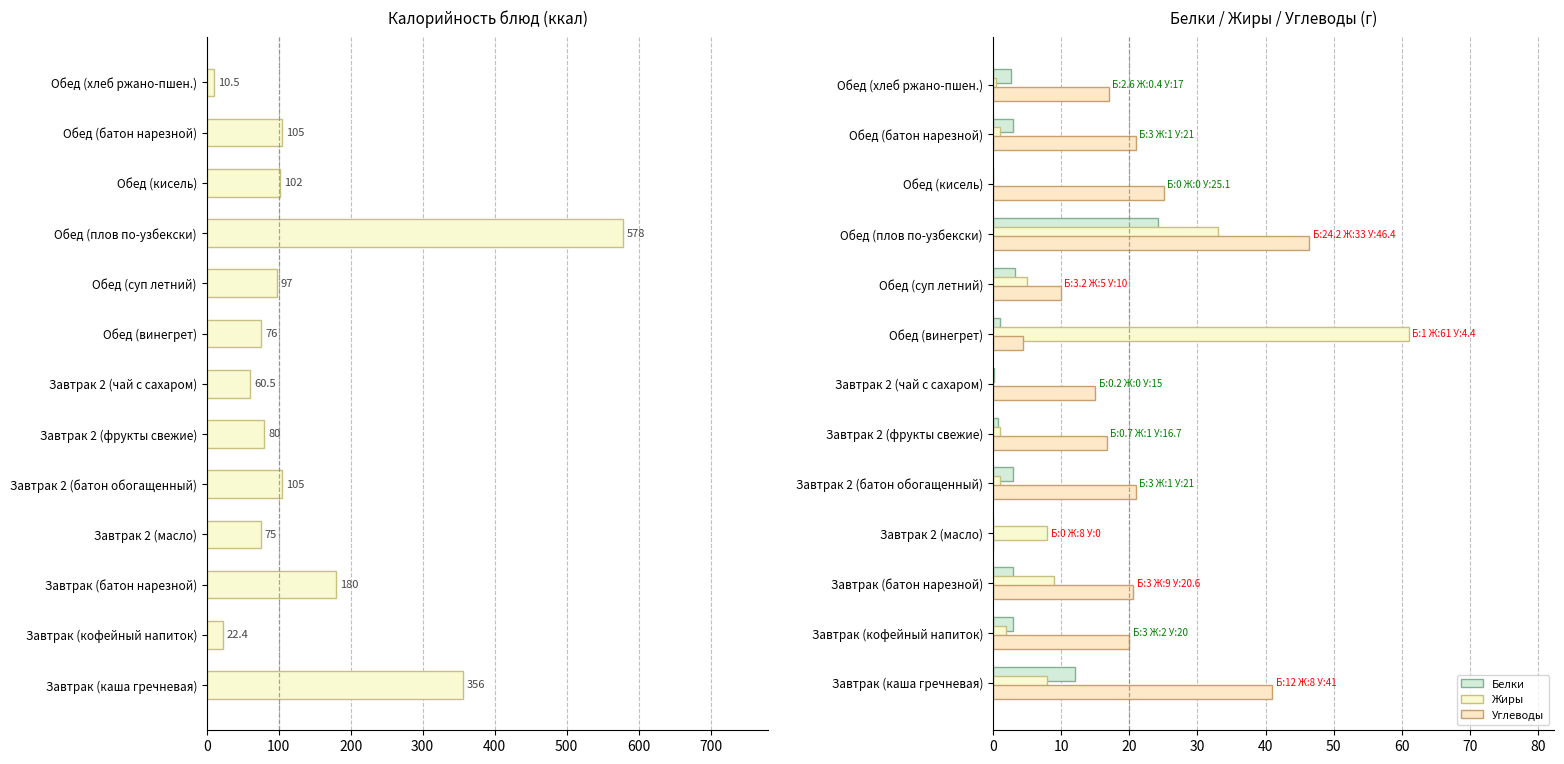

What is the sum of all Белки values?

55.9